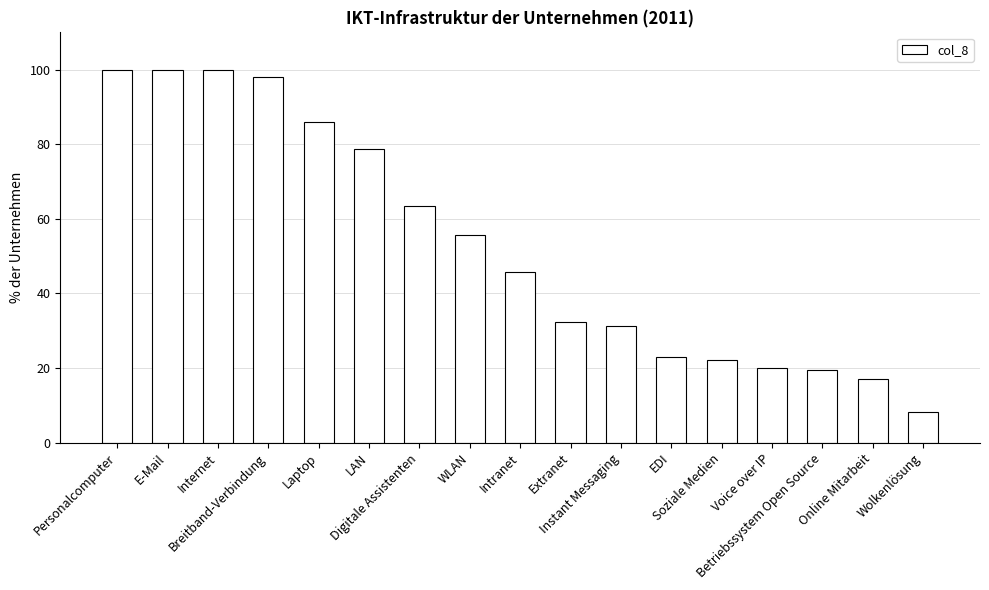

What is the smallest value displayed?

8.1